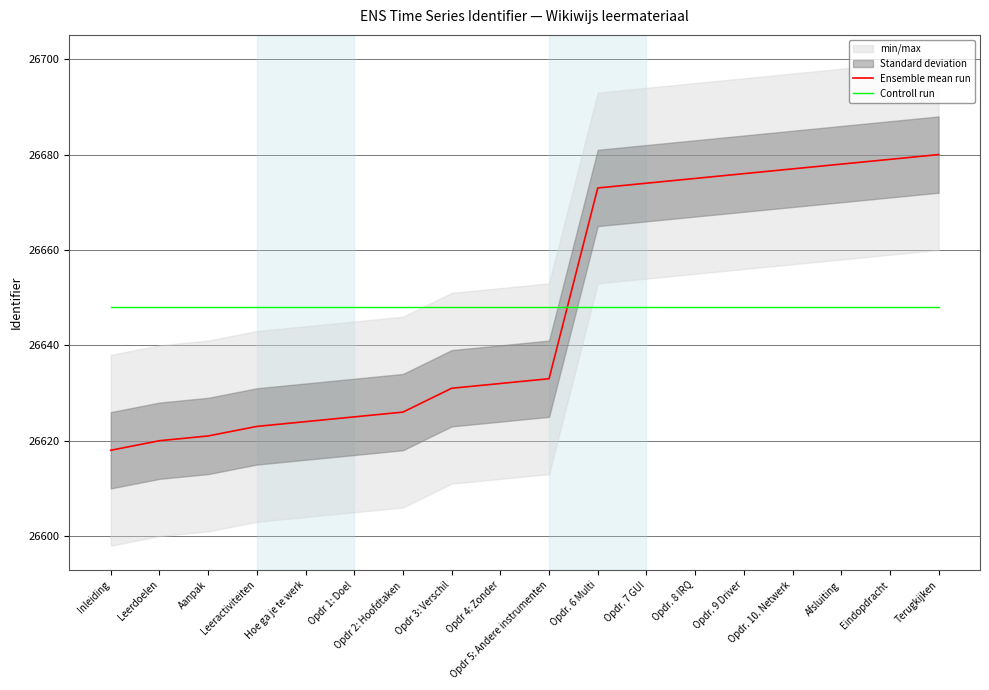

True or false: Ensemble mean run has more than 0 points higher than both neighbors.

False